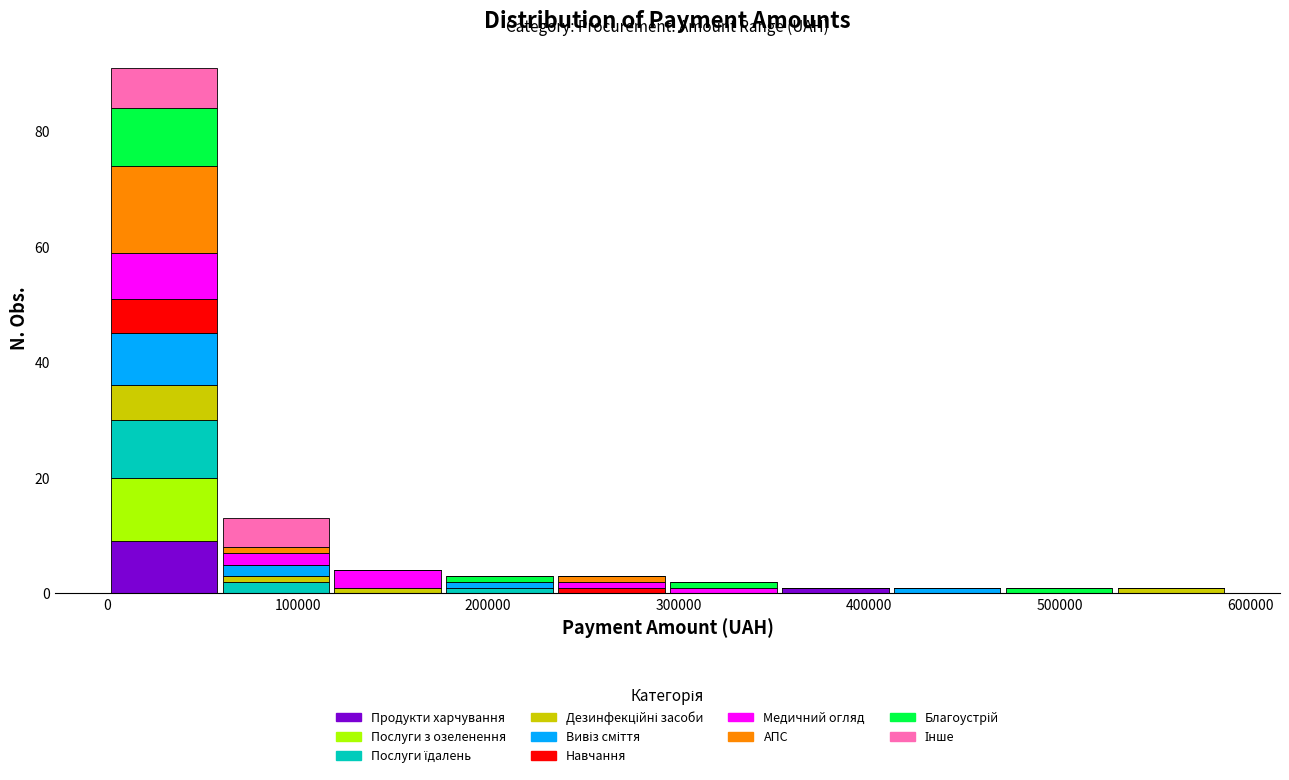

What is the total height of the stacked bar covering 120000 to 180000 on the x-axis? Neither the bar edges nor the heights are printed on the chart, so give them approximately, as read against the axes.

4